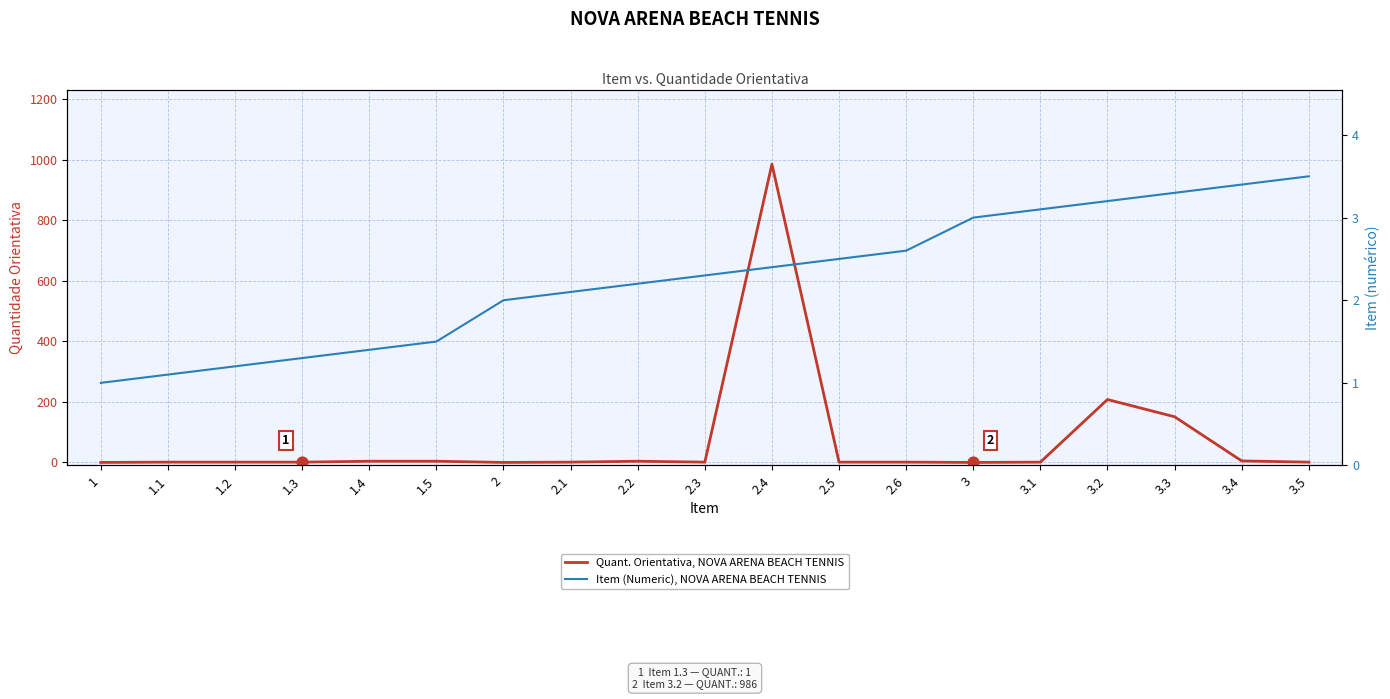

Which series reaches the minimum Y coordinate?

Quant. Orientativa, NOVA ARENA BEACH TENNIS